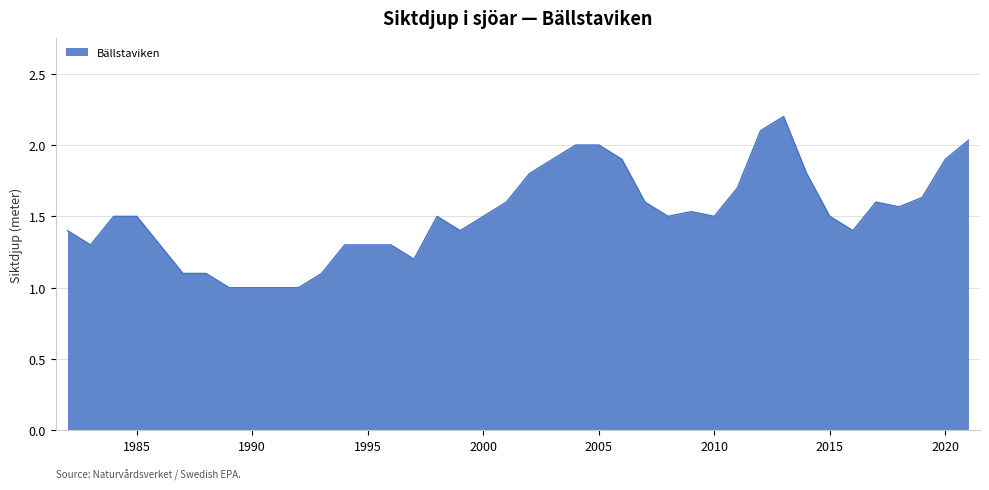

What is the minimum value shown in the chart?

1.0